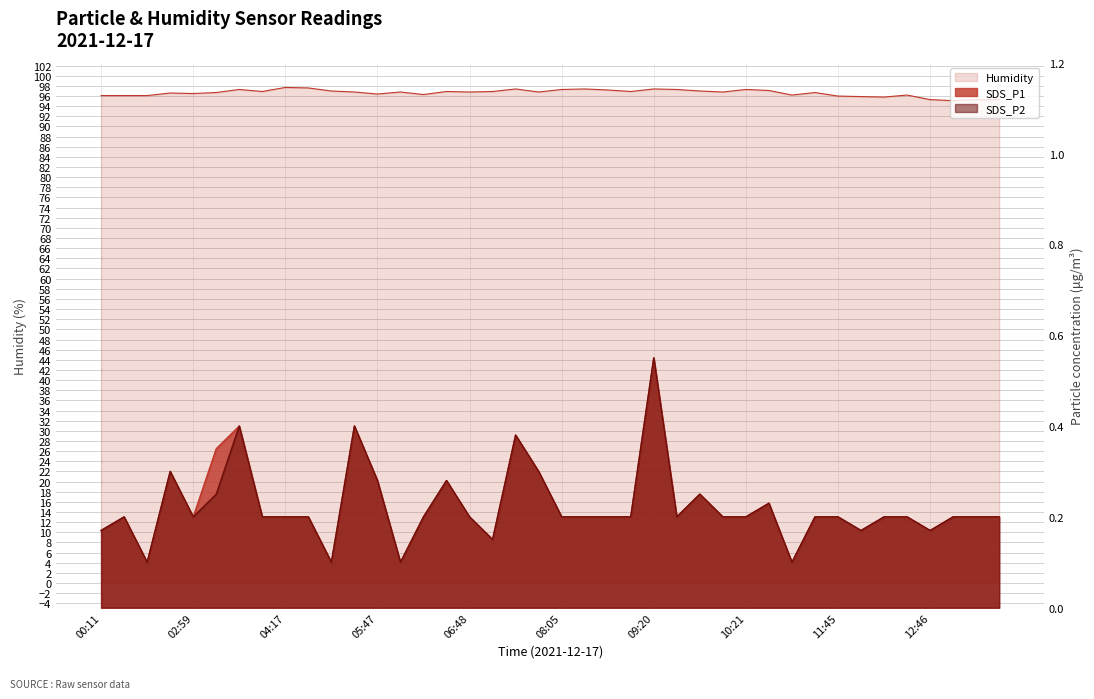

Count the number of categories in the chart.

40